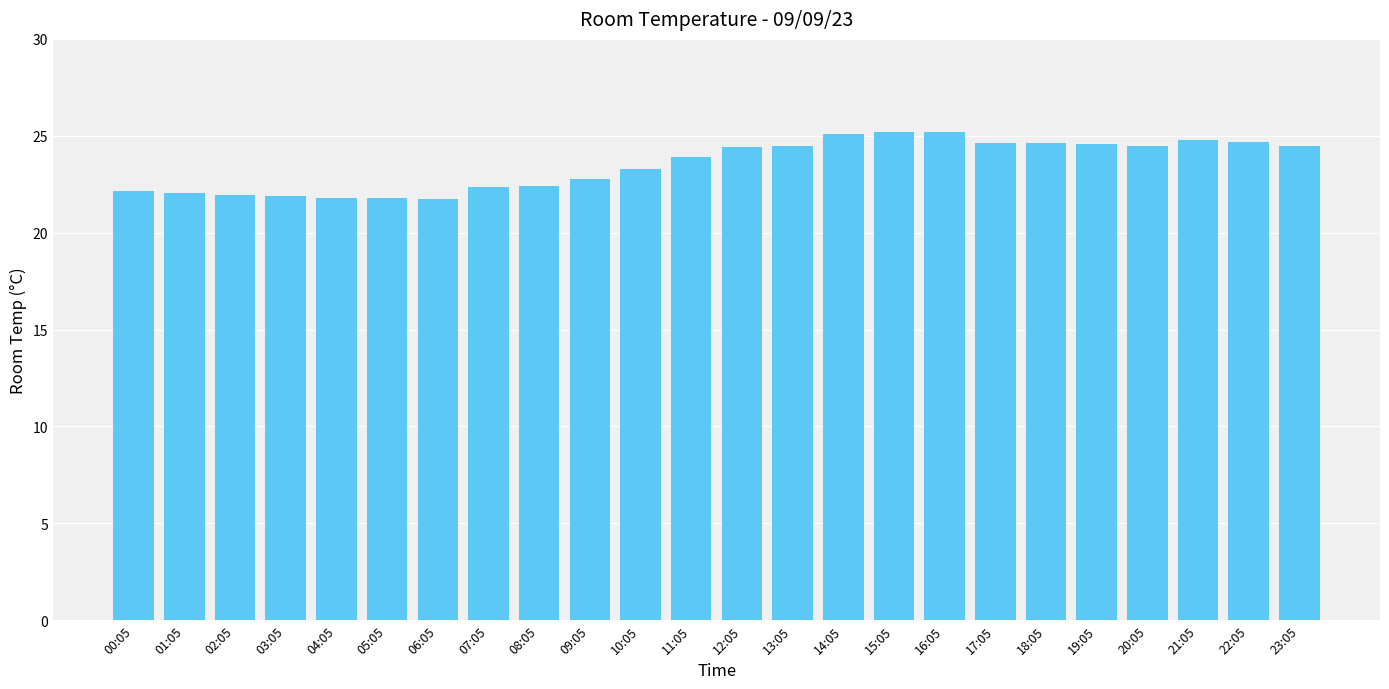

What is the sum of all values?

564.8